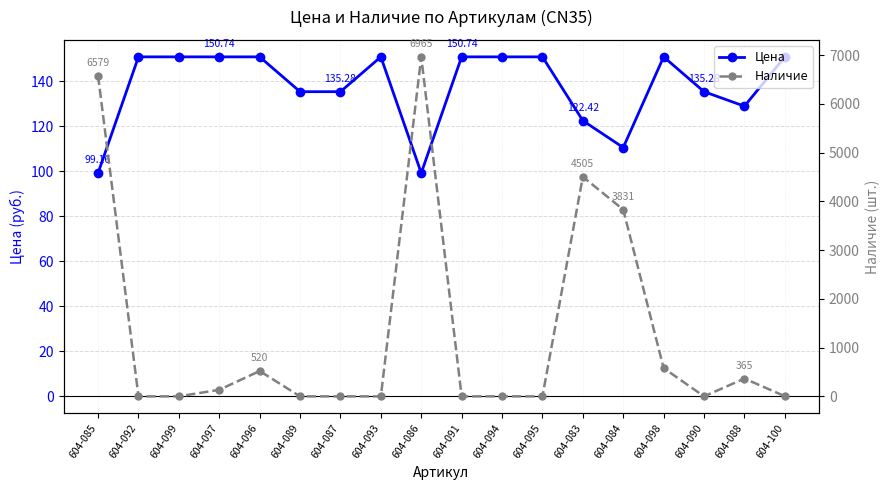

True or false: Наличие and Цена intersect in this chart.

True